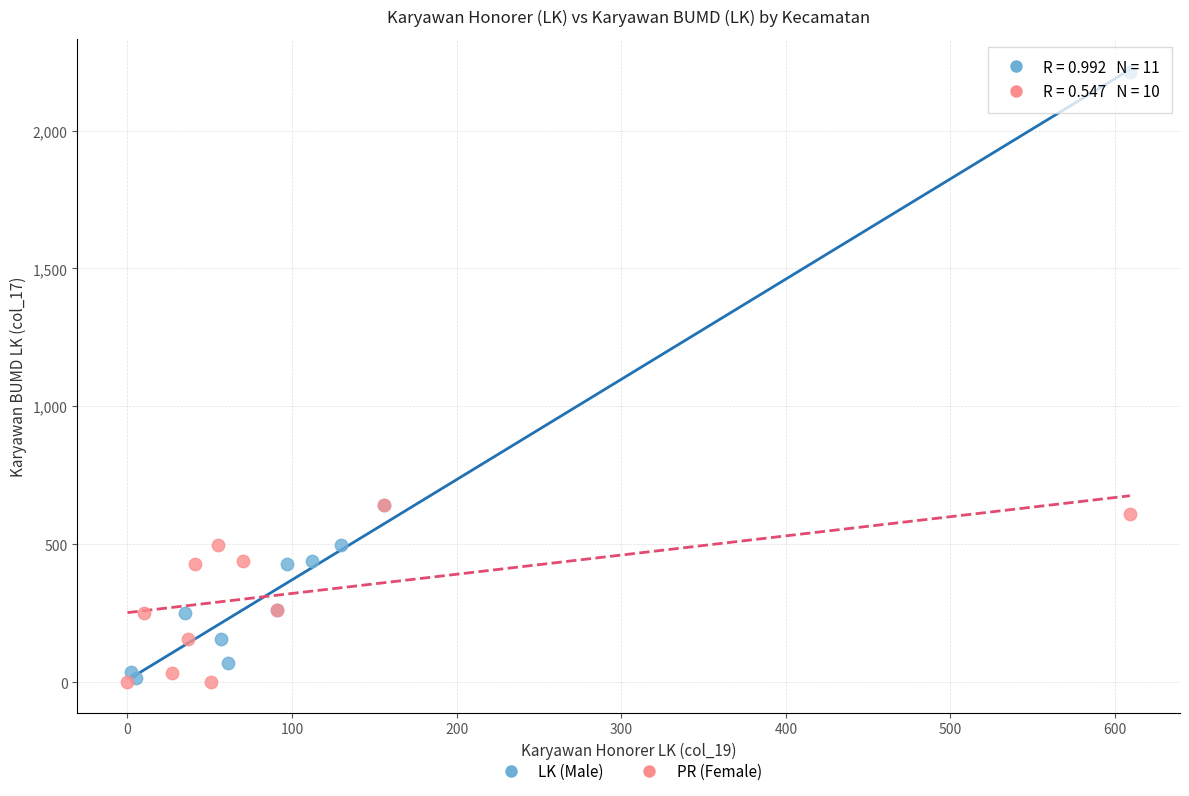

What are all the series names shown in the legend?

LK (Male), PR (Female)